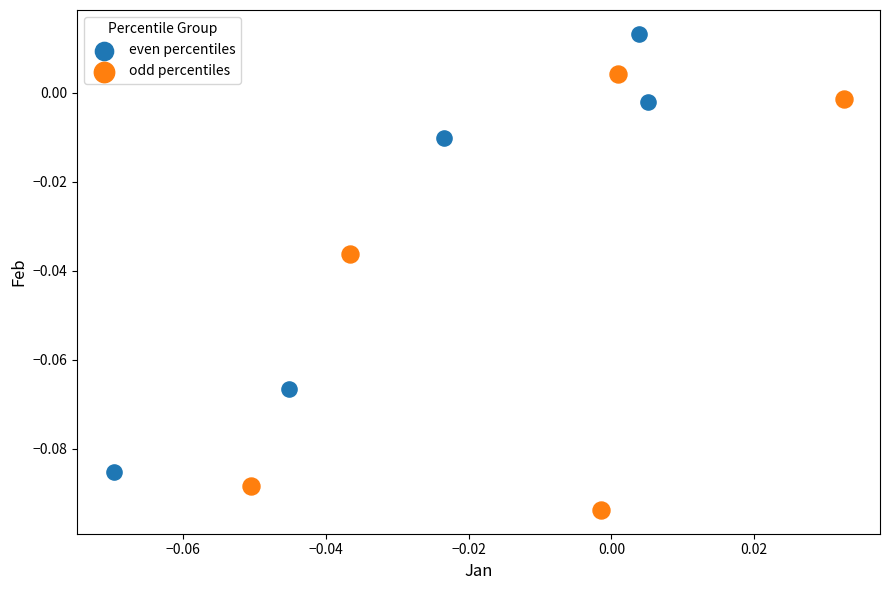

Which series reaches the maximum Y coordinate?

even percentiles